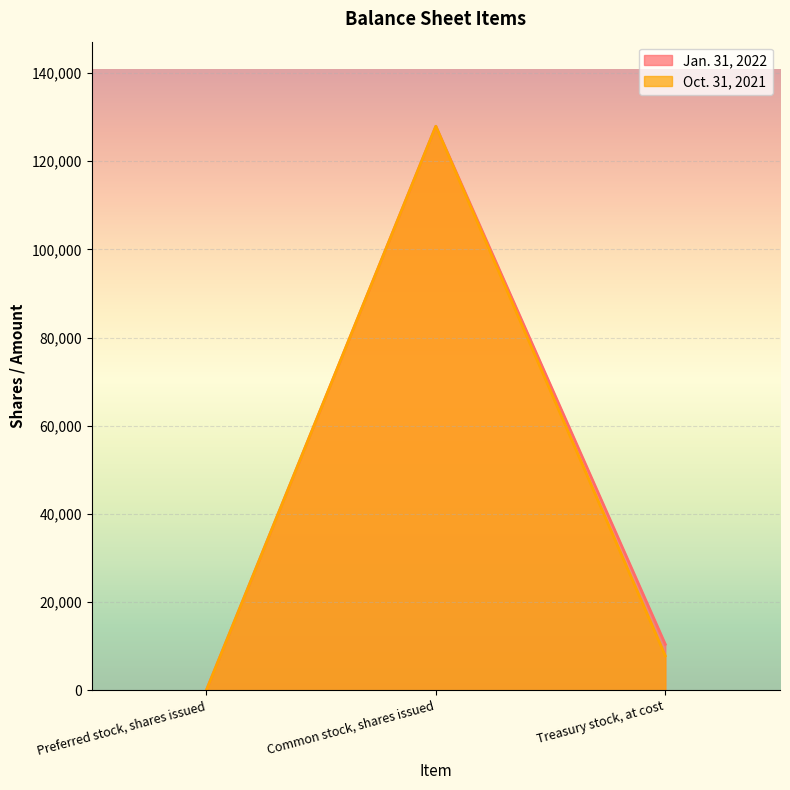

What is the label of the 3rd point from the right?

Preferred stock, shares issued